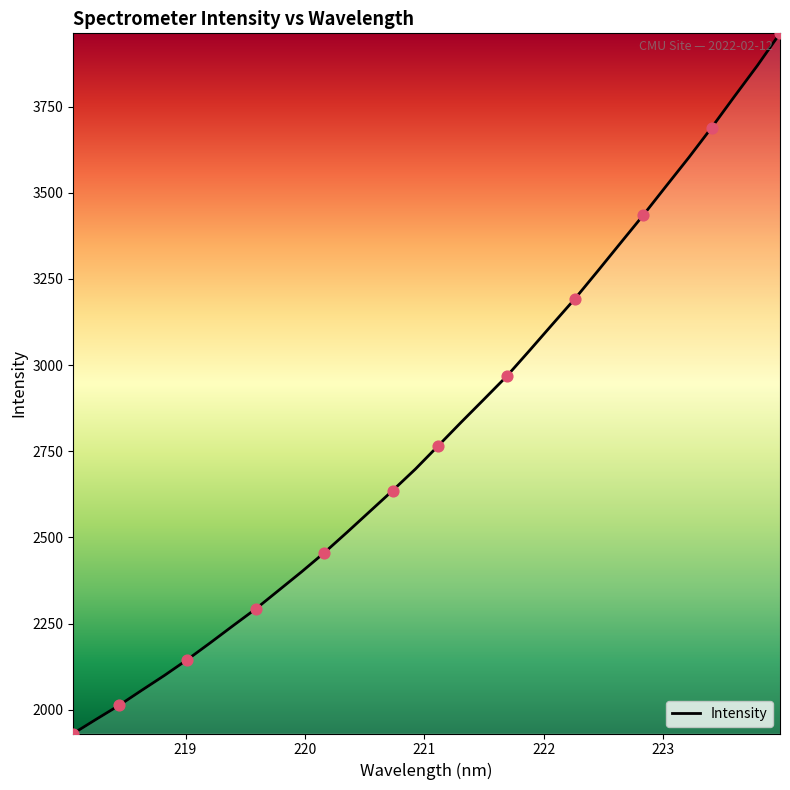

What is the smallest value displayed?

1930.8